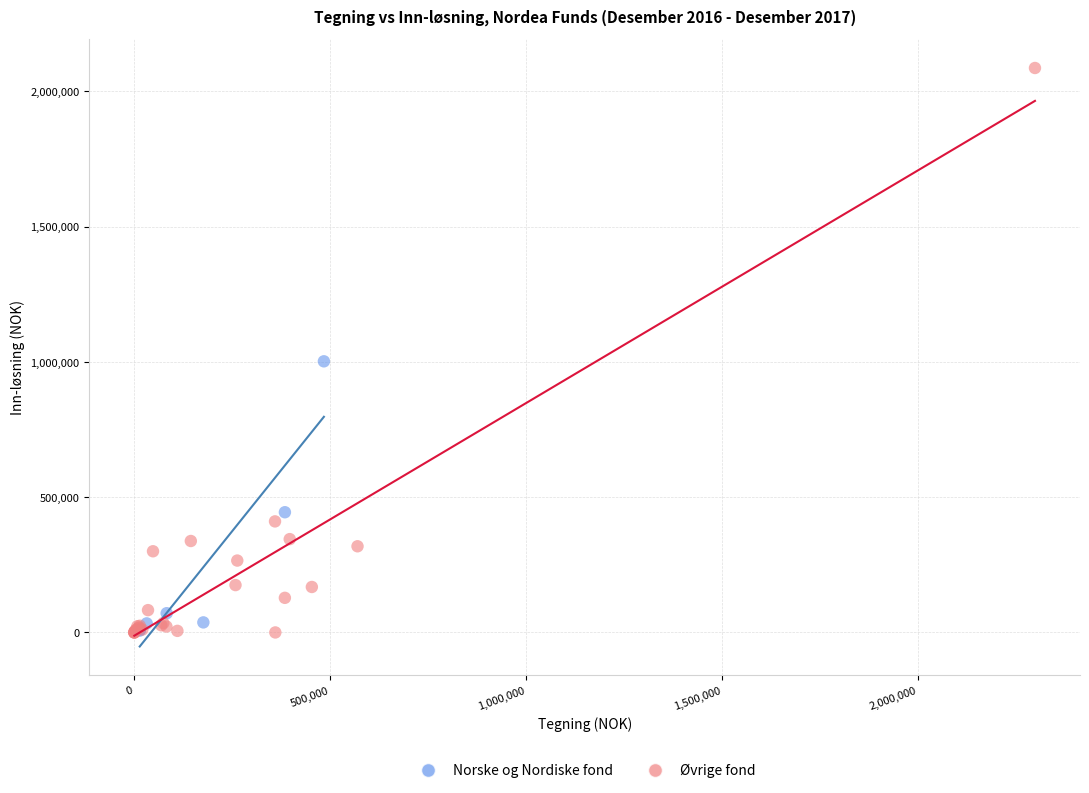

Which series has the widest spread of Y values?

Øvrige fond